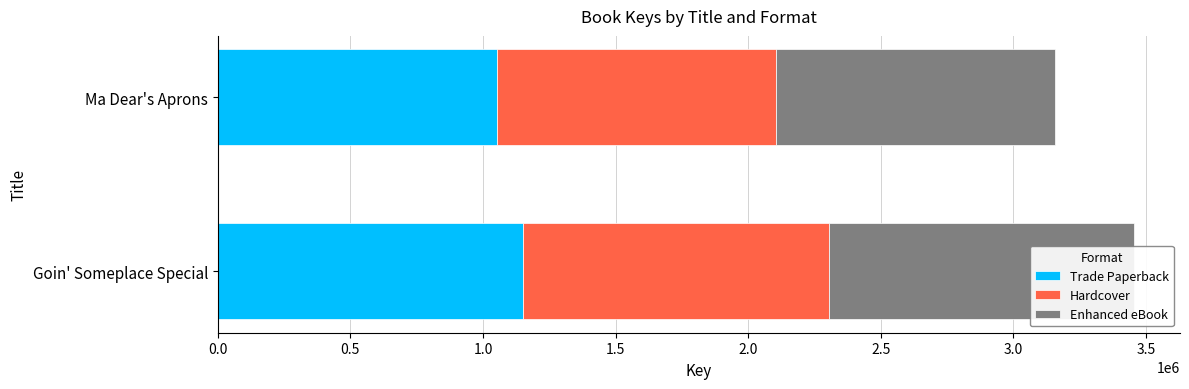

Which series has the largest range (max minus min)?

Trade Paperback